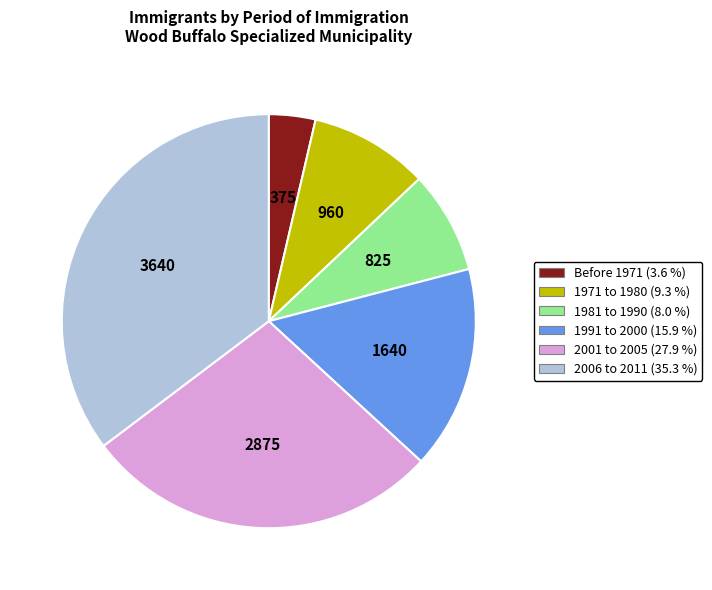

Is Before 1971 the majority of the pie?

No